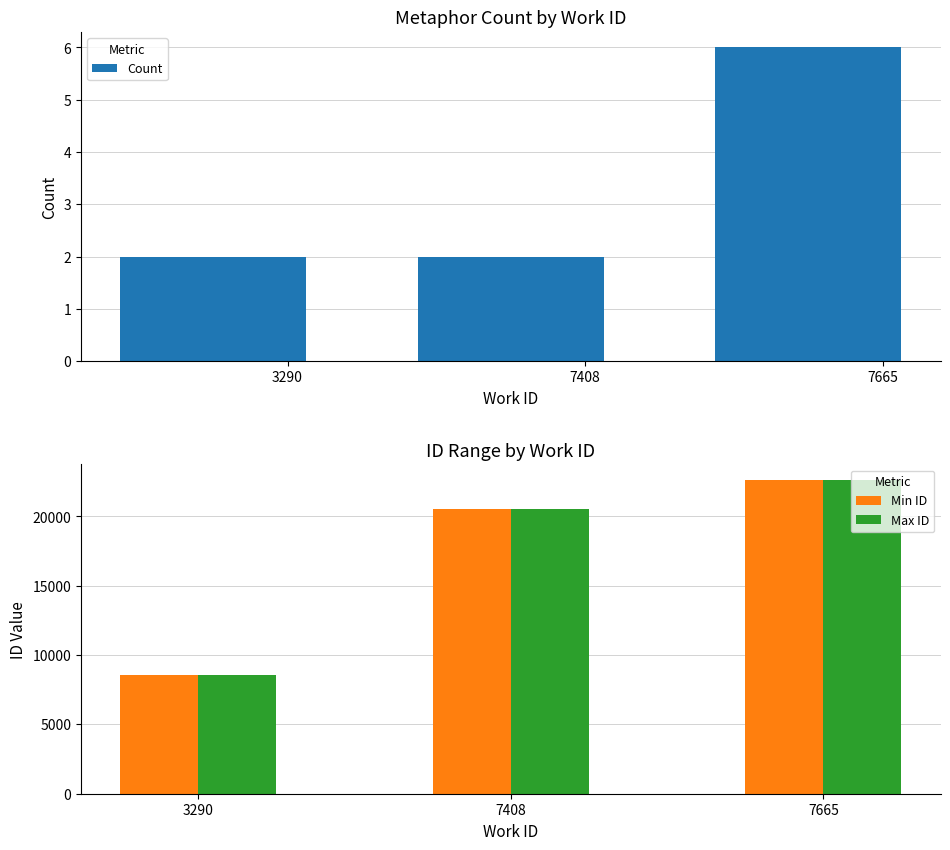

Is the value of Max ID at 3290 greater than the value of Min ID at 7665?

No